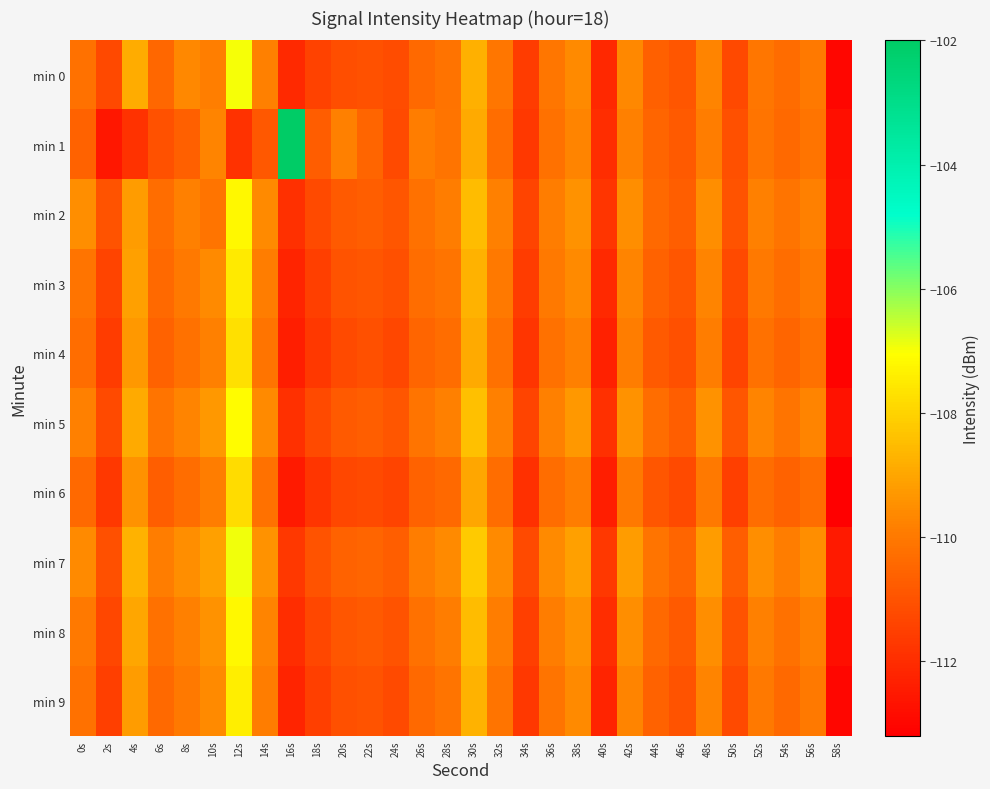

Reading right to left, list all the values displayed in this chart.

min 0: 58s=-113.0	56s=-110.0	54s=-110.3	52s=-110.1	50s=-111.2	48s=-109.7	46s=-110.9	44s=-110.6	42s=-109.6	40s=-112.1	38s=-109.6	36s=-110.1	34s=-111.6	32s=-110.1	30s=-108.7	28s=-110.2	26s=-110.4	24s=-111.1	22s=-111.0	20s=-111.1	18s=-111.4	16s=-112.1	14s=-109.8	12s=-106.9	10s=-109.9	8s=-109.6	6s=-110.5	4s=-108.9	2s=-111.2	0s=-110.2
min 1: 58s=-112.8	56s=-110.1	54s=-110.4	52s=-110.1	50s=-111.1	48s=-109.9	46s=-110.8	44s=-110.5	42s=-109.8	40s=-112.0	38s=-109.7	36s=-110.2	34s=-111.7	32s=-110.3	30s=-108.9	28s=-110.1	26s=-109.9	24s=-111.2	22s=-110.5	20s=-109.8	18s=-110.7	16s=-102.0	14s=-110.9	12s=-111.9	10s=-109.7	8s=-110.6	6s=-111.0	4s=-111.9	2s=-112.6	0s=-110.6
min 2: 58s=-112.7	56s=-109.8	54s=-110.1	52s=-109.8	50s=-111.0	48s=-109.5	46s=-110.7	44s=-110.4	42s=-109.5	40s=-111.8	38s=-109.4	36s=-109.9	34s=-111.4	32s=-109.8	30s=-108.5	28s=-109.9	26s=-110.2	24s=-110.9	22s=-110.7	20s=-110.8	18s=-111.2	16s=-111.9	14s=-109.6	12s=-107.2	10s=-110.1	8s=-109.8	6s=-110.3	4s=-109.2	2s=-111.0	0s=-109.5
min 3: 58s=-112.9	56s=-110.0	54s=-110.3	52s=-110.0	50s=-111.2	48s=-109.7	46s=-110.9	44s=-110.6	42s=-109.7	40s=-112.1	38s=-109.6	36s=-110.0	34s=-111.6	32s=-110.0	30s=-108.7	28s=-110.1	26s=-110.3	24s=-111.1	22s=-110.9	20s=-111.0	18s=-111.5	16s=-112.2	14s=-109.9	12s=-107.5	10s=-109.6	8s=-110.0	6s=-110.4	4s=-109.1	2s=-111.4	0s=-110.1
min 4: 58s=-113.1	56s=-110.2	54s=-110.5	52s=-110.2	50s=-111.4	48s=-109.9	46s=-111.1	44s=-110.8	42s=-109.9	40s=-112.3	38s=-109.8	36s=-110.2	34s=-111.8	32s=-110.2	30s=-108.9	28s=-110.3	26s=-110.5	24s=-111.3	22s=-111.1	20s=-111.2	18s=-111.7	16s=-112.4	14s=-110.1	12s=-107.7	10s=-109.8	8s=-110.2	6s=-110.6	4s=-109.3	2s=-111.6	0s=-110.3
min 5: 58s=-112.7	56s=-109.7	54s=-110.1	52s=-109.7	50s=-110.9	48s=-109.4	46s=-110.7	44s=-110.3	42s=-109.4	40s=-111.9	38s=-109.3	36s=-109.8	34s=-111.4	32s=-109.8	30s=-108.4	28s=-109.8	26s=-110.1	24s=-110.9	22s=-110.7	20s=-110.8	18s=-111.2	16s=-111.9	14s=-109.6	12s=-107.1	10s=-109.3	8s=-109.7	6s=-110.1	4s=-108.9	2s=-111.2	0s=-109.8
min 6: 58s=-113.2	56s=-110.3	54s=-110.6	52s=-110.3	50s=-111.5	48s=-110.0	46s=-111.2	44s=-110.9	42s=-110.0	40s=-112.4	38s=-109.9	36s=-110.3	34s=-111.9	32s=-110.3	30s=-109.0	28s=-110.4	26s=-110.6	24s=-111.4	22s=-111.2	20s=-111.3	18s=-111.8	16s=-112.5	14s=-110.2	12s=-107.8	10s=-109.9	8s=-110.3	6s=-110.7	4s=-109.4	2s=-111.7	0s=-110.4
min 7: 58s=-112.5	56s=-109.5	54s=-109.9	52s=-109.5	50s=-110.7	48s=-109.2	46s=-110.5	44s=-110.1	42s=-109.2	40s=-111.7	38s=-109.1	36s=-109.6	34s=-111.2	32s=-109.6	30s=-108.2	28s=-109.6	26s=-109.9	24s=-110.7	22s=-110.5	20s=-110.6	18s=-111.0	16s=-111.7	14s=-109.4	12s=-106.9	10s=-109.1	8s=-109.5	6s=-109.9	4s=-108.7	2s=-111.1	0s=-109.6
min 8: 58s=-112.8	56s=-109.8	54s=-110.2	52s=-109.8	50s=-111.0	48s=-109.5	46s=-110.8	44s=-110.4	42s=-109.5	40s=-112.0	38s=-109.4	36s=-109.9	34s=-111.5	32s=-109.9	30s=-108.5	28s=-109.9	26s=-110.2	24s=-111.0	22s=-110.8	20s=-110.9	18s=-111.3	16s=-112.0	14s=-109.7	12s=-107.2	10s=-109.4	8s=-109.8	6s=-110.2	4s=-109.0	2s=-111.3	0s=-110.0
min 9: 58s=-113.0	56s=-110.0	54s=-110.4	52s=-110.0	50s=-111.2	48s=-109.7	46s=-111.0	44s=-110.6	42s=-109.7	40s=-112.2	38s=-109.6	36s=-110.1	34s=-111.7	32s=-110.1	30s=-108.7	28s=-110.1	26s=-110.4	24s=-111.2	22s=-111.0	20s=-111.1	18s=-111.5	16s=-112.2	14s=-109.9	12s=-107.4	10s=-109.6	8s=-110.0	6s=-110.4	4s=-109.2	2s=-111.5	0s=-110.2